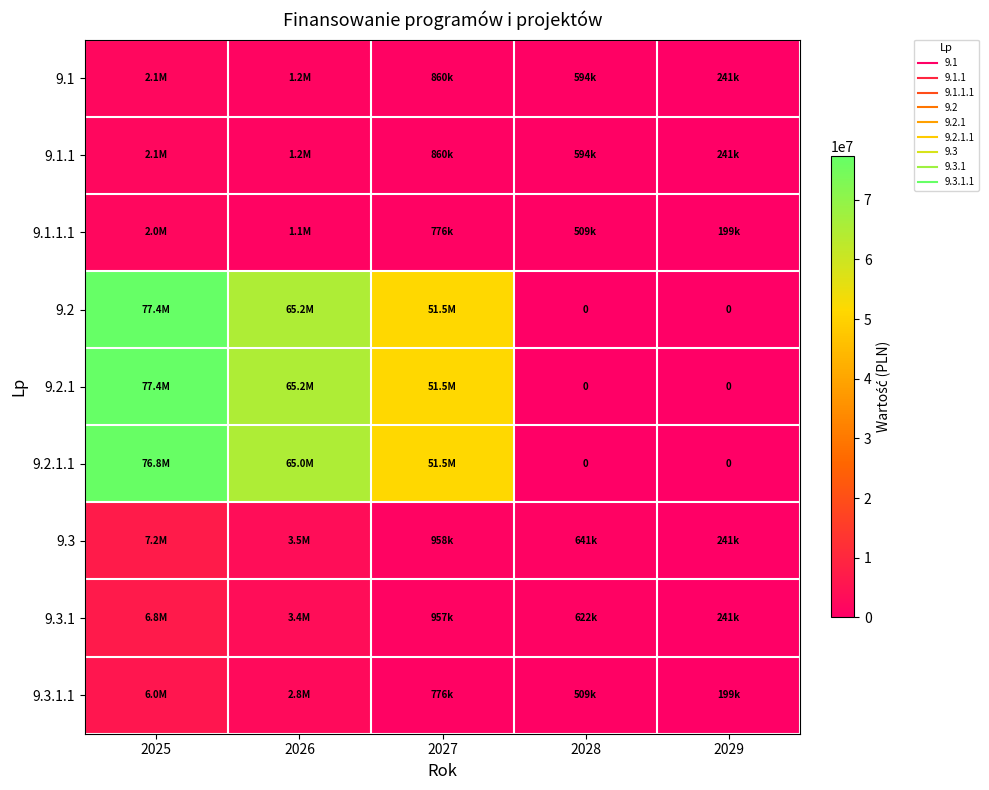

How many positive values does the 9.2.1.1 series have?

3